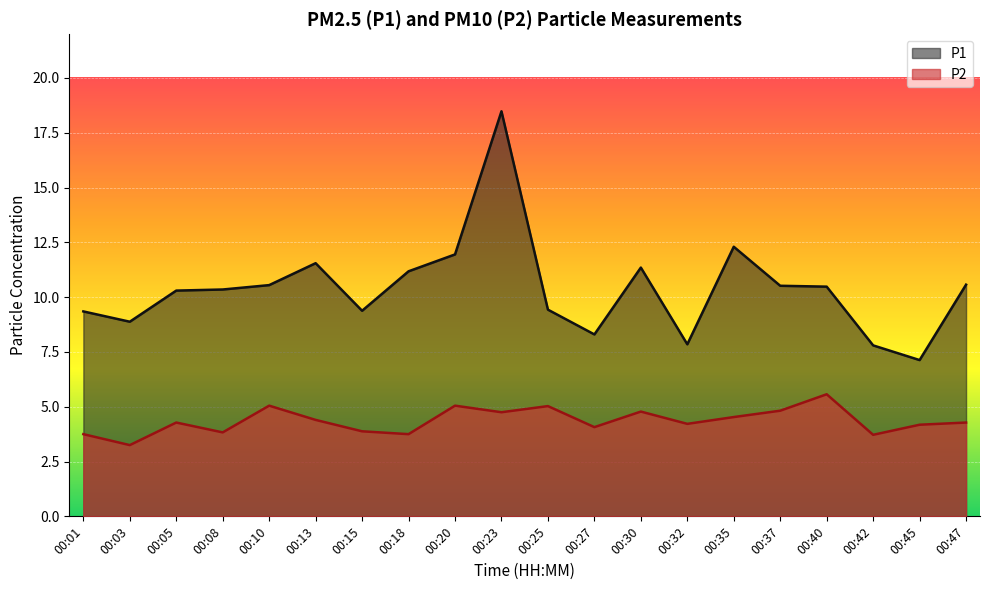

List the labels in order of P2 value, largest first.

00:40, 00:10, 00:20, 00:25, 00:37, 00:30, 00:23, 00:35, 00:13, 00:05, 00:47, 00:32, 00:45, 00:27, 00:15, 00:08, 00:01, 00:18, 00:42, 00:03